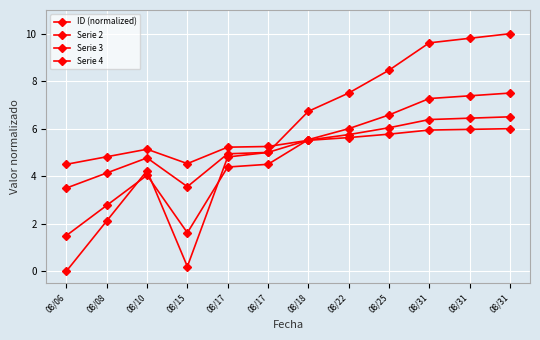

Which series ends up on top after the final intersection of Serie 3 and Serie 4?

Serie 3